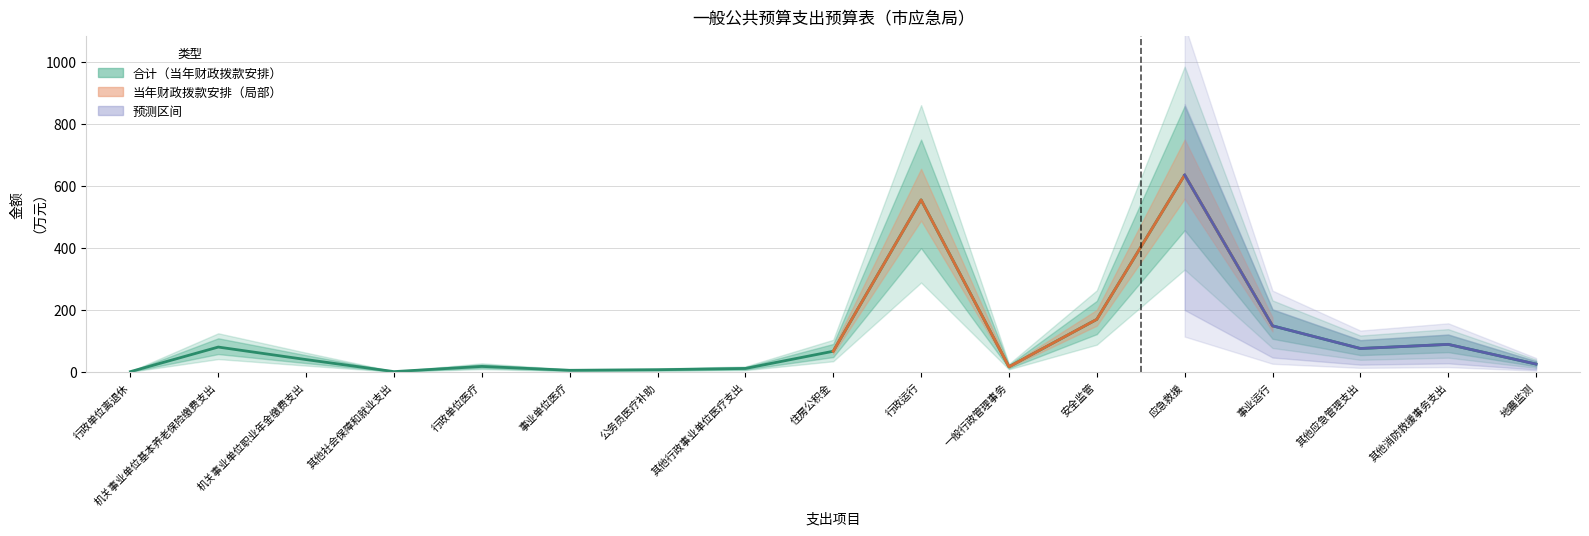

What is the difference between the values at 安全监管 and 其他行政事业单位医疗支出?

158.2